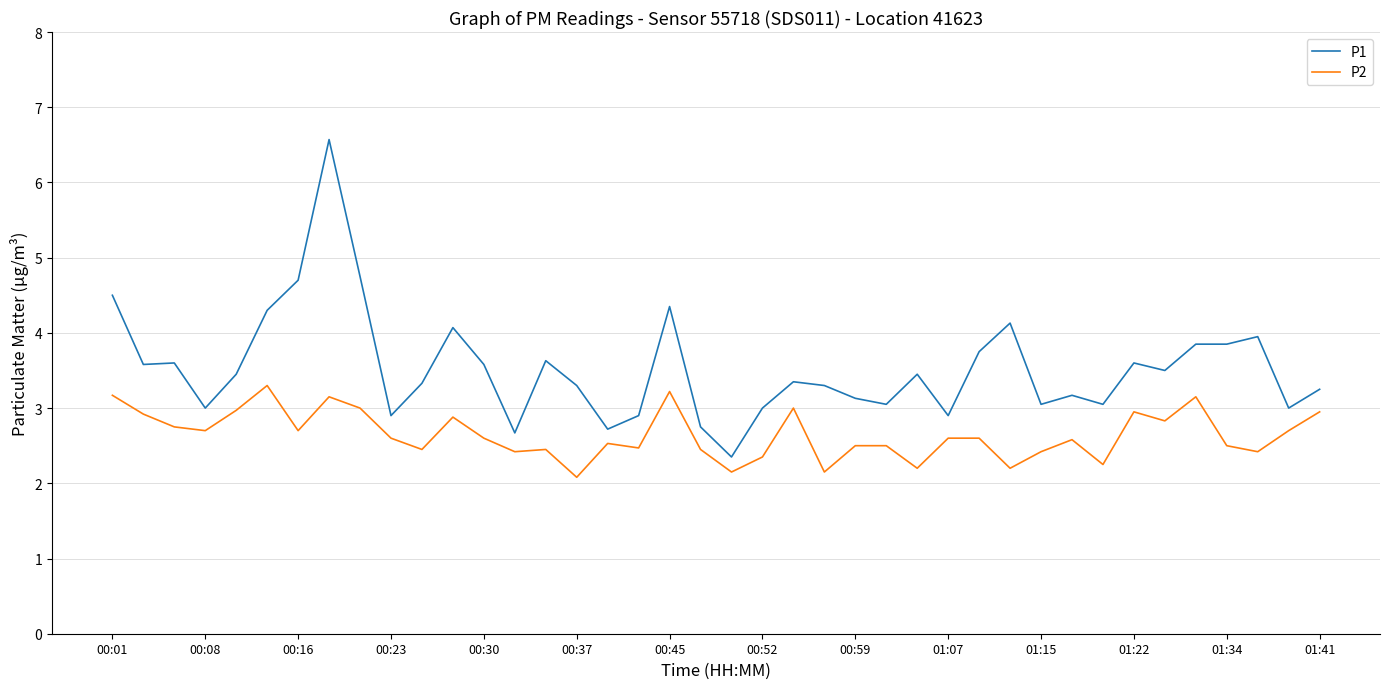

What is the smallest value displayed?

2.1